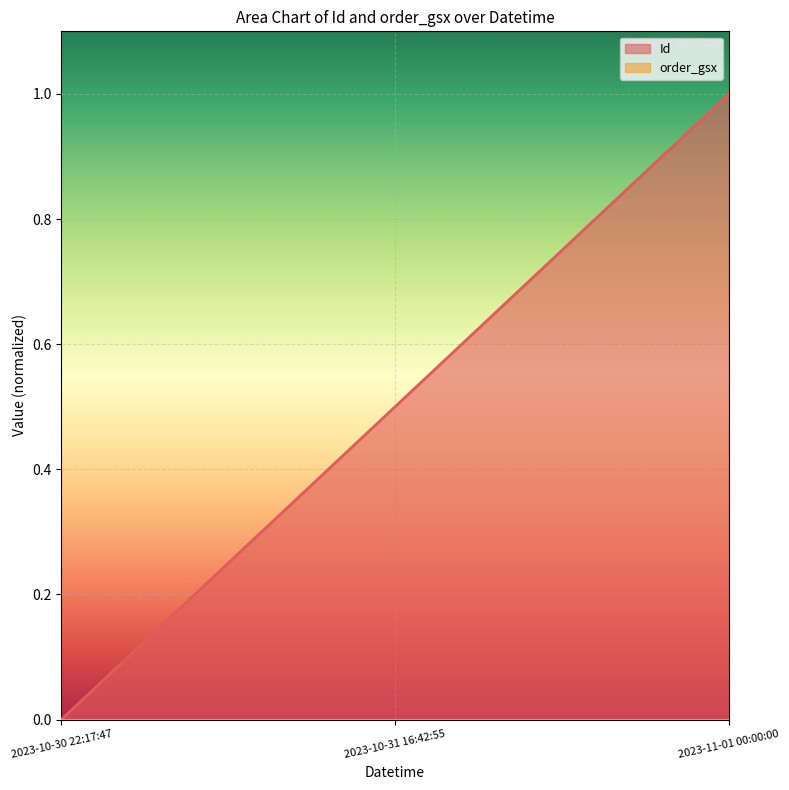

What is the label of the 1st point from the right?

2023-11-01 00:00:00